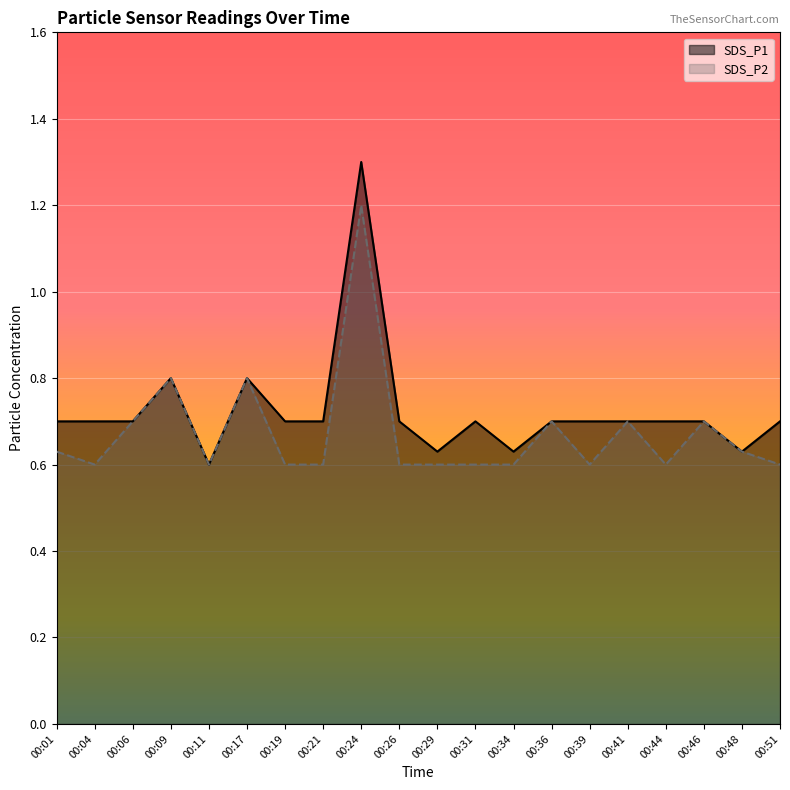

At 00:48, list the series in order from largest to smallest.

SDS_P1, SDS_P2